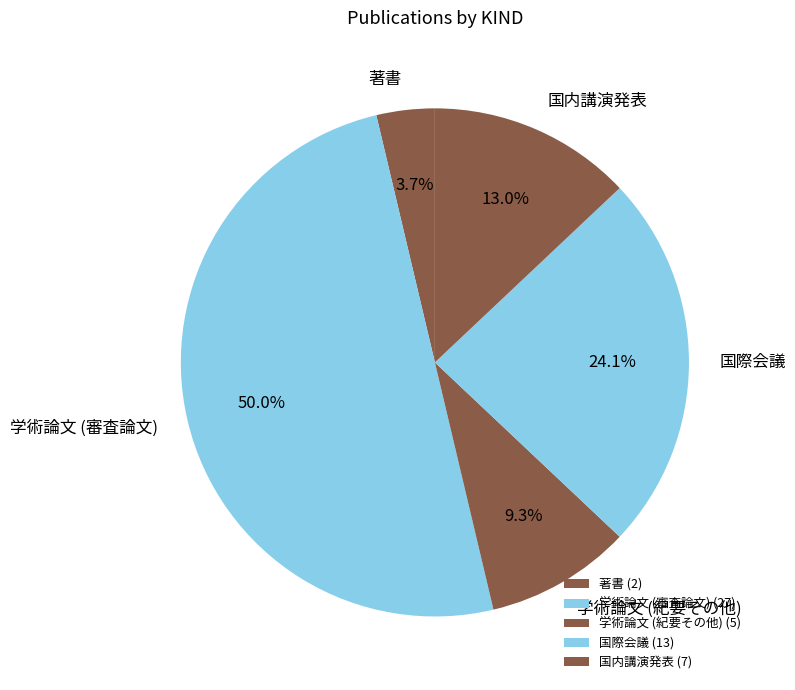

How many segments does this pie chart have?

5